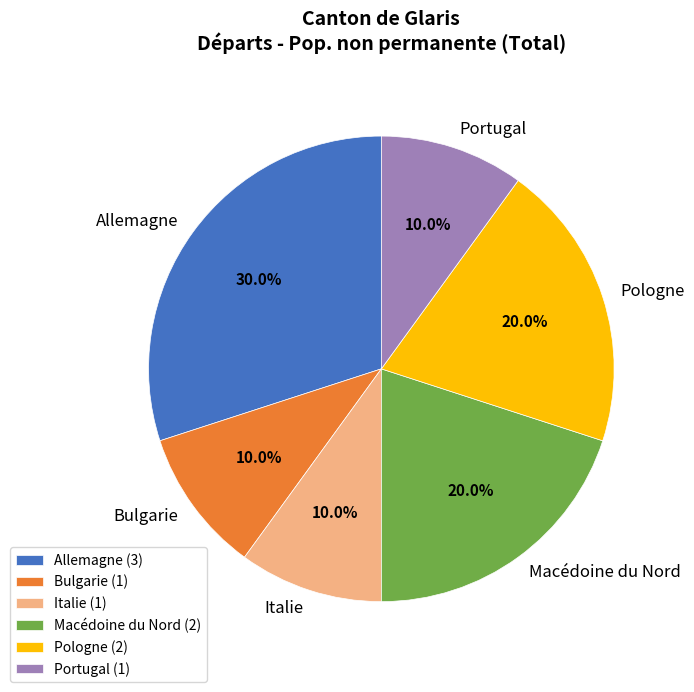

What percentage do Portugal and Italie together represent?

20.0%